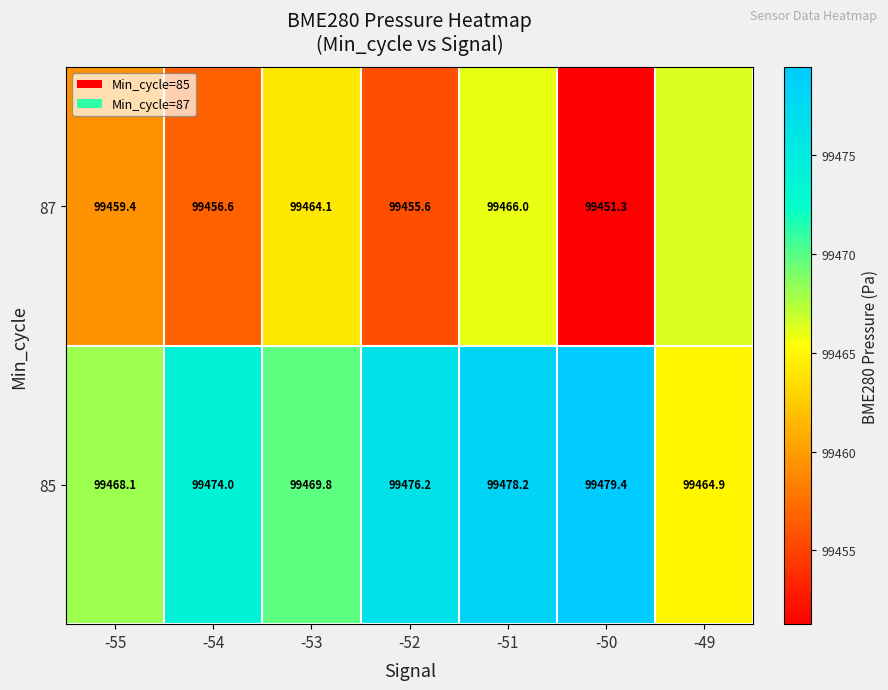

Is the value of 85 at -50 greater than the value of 87 at -50?

Yes